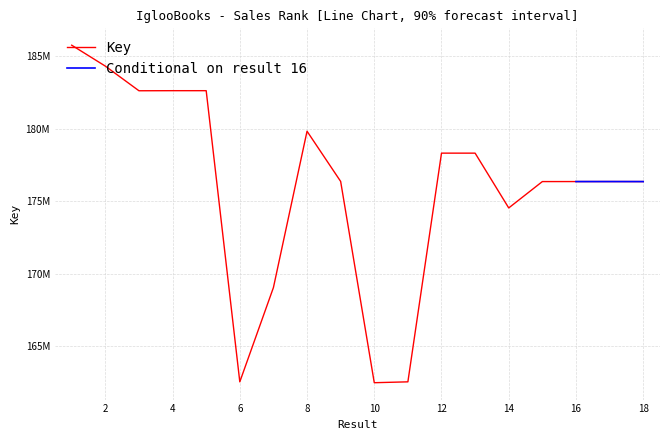

Reading left to right, transcribe all the data shown in this chart.

1=185772650	2=184329613	3=182629891	4=182635500	5=182635102	6=162548727	7=169052490	8=179838590	9=176375448	10=162488940	11=162548786	12=178326478	13=178326000	14=174545955	15=176364598	16=176365872	17=176366717	18=176364921